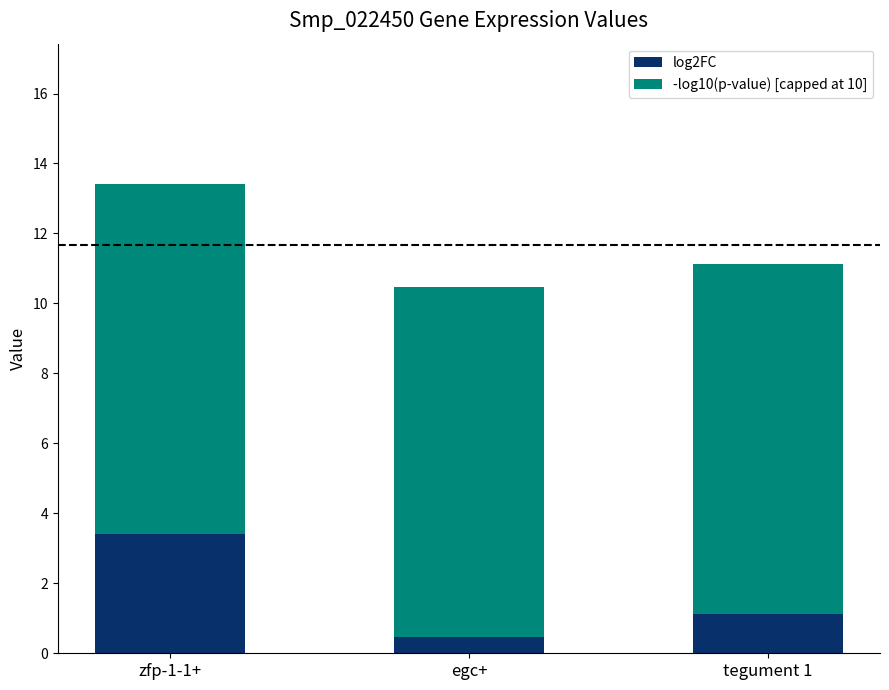

Reading left to right, transcribe the values for log2FC.

zfp-1-1+=3.4	egc+=0.5	tegument 1=1.1